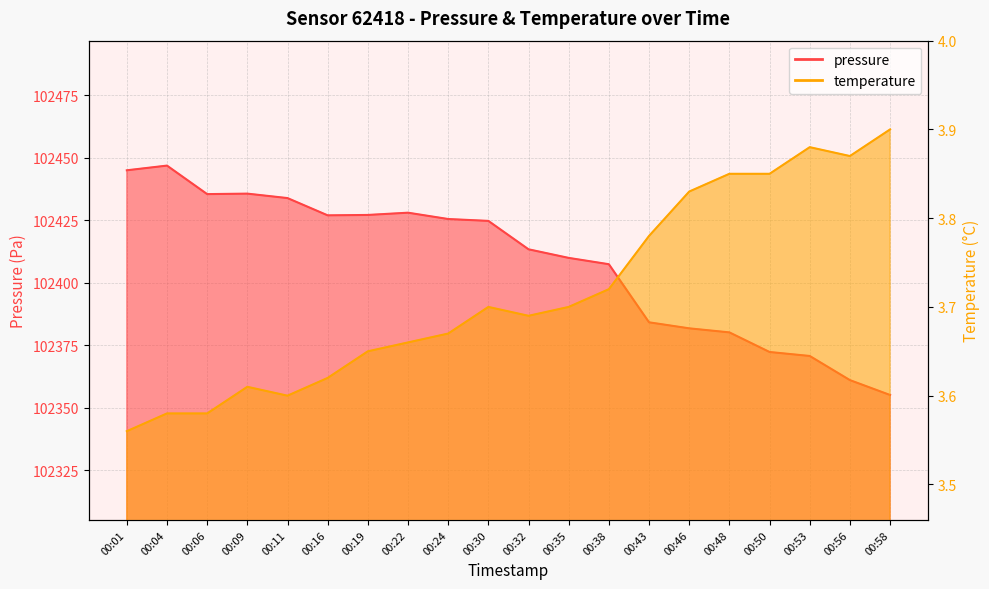

What is the maximum value for pressure?

102446.9